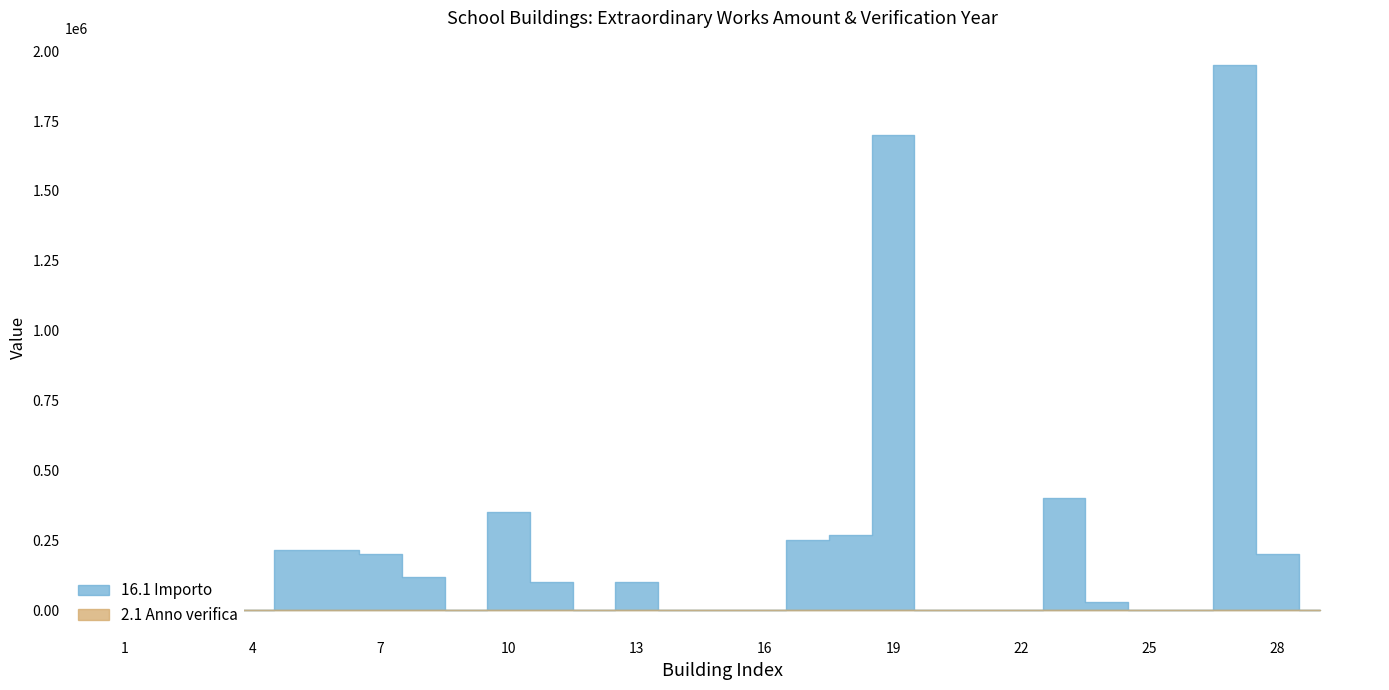

Which label corresponds to the largest value in the chart?

27